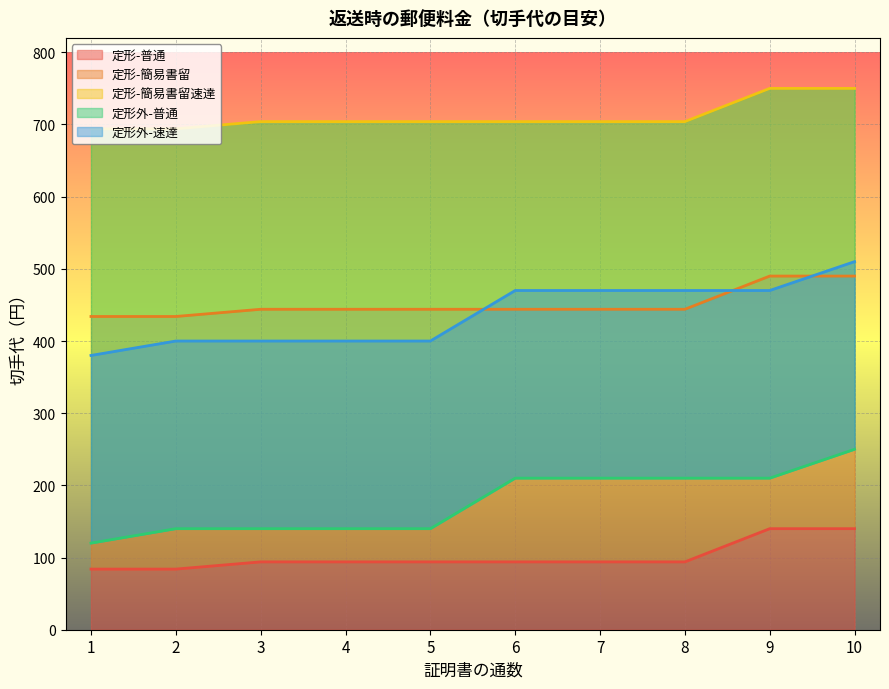

What is the total value across all series at 4?

1782